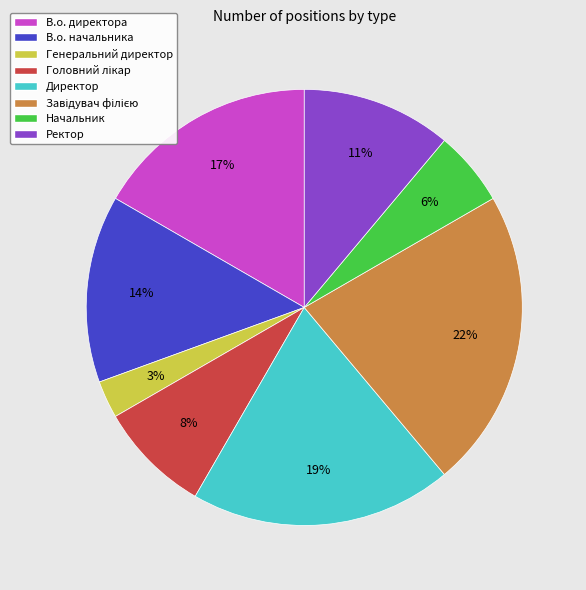

Does any single category account for the majority?

No